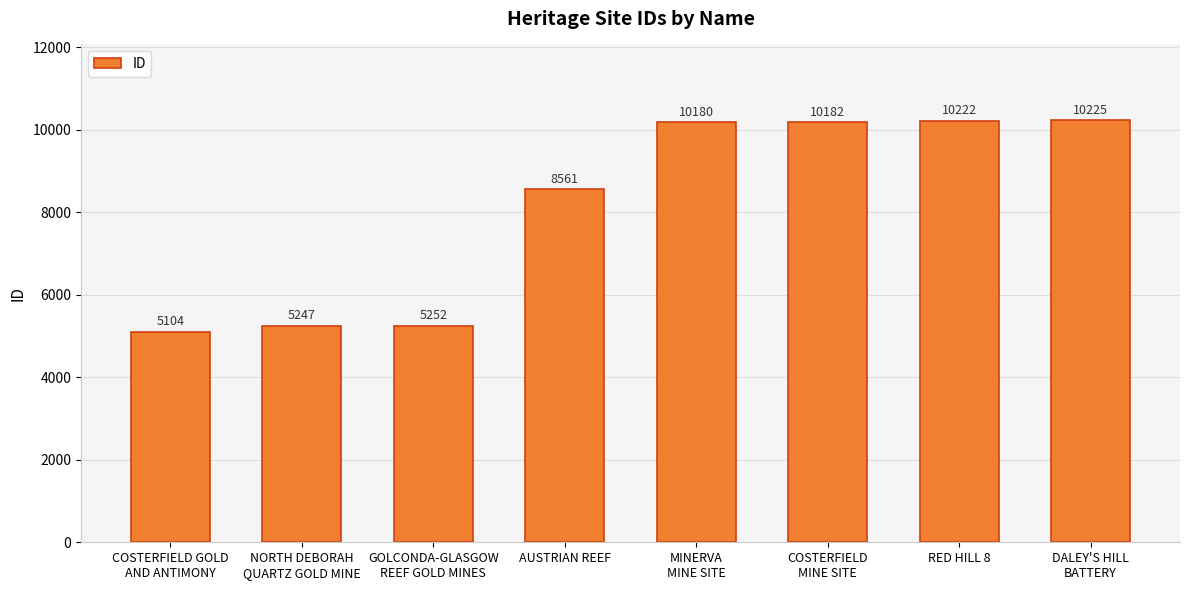

What is the change in value from NORTH DEBORAH
QUARTZ GOLD MINE to AUSTRIAN REEF?

+3314